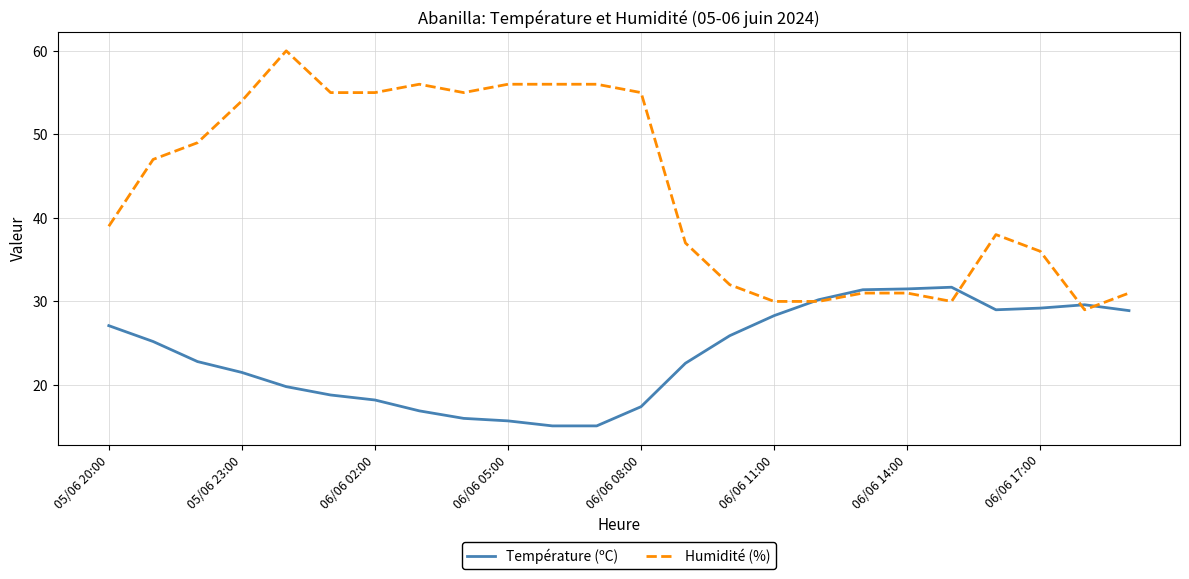

Which series has the widest spread of values?

Humidité (%)